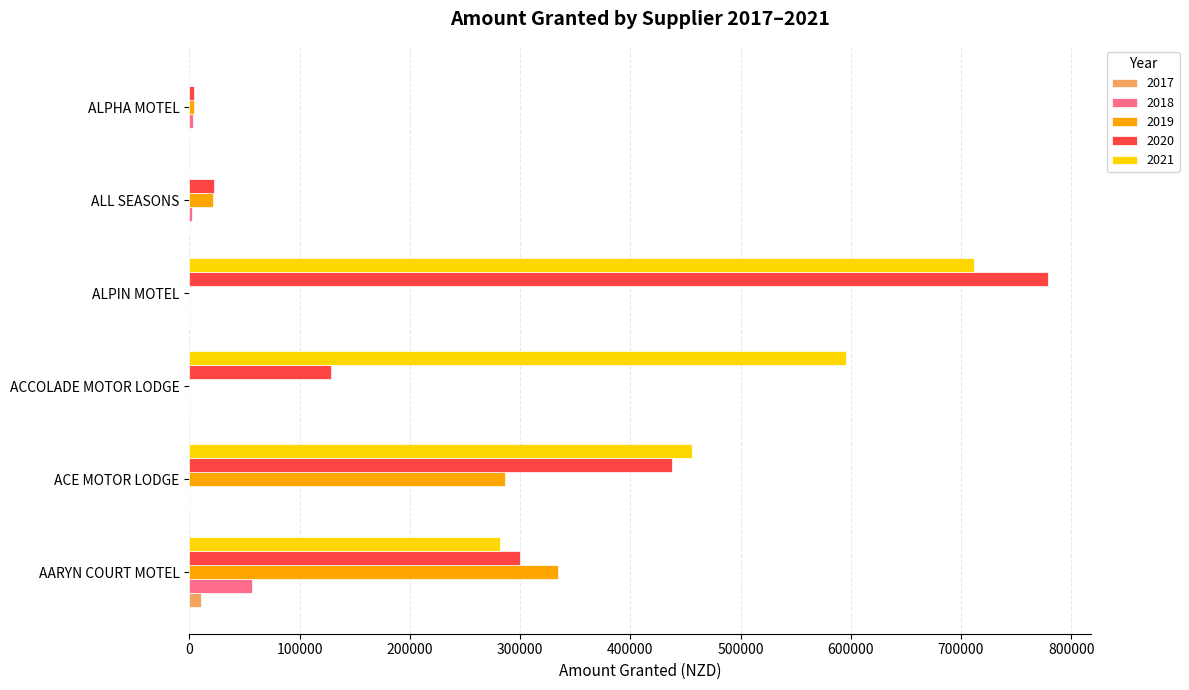

At which category is the sum across all series the highest?

ALPIN MOTEL